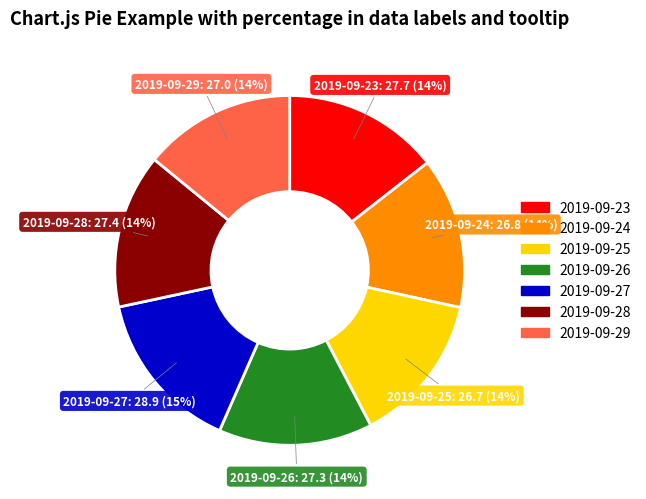

Count the number of slices in the pie.

7